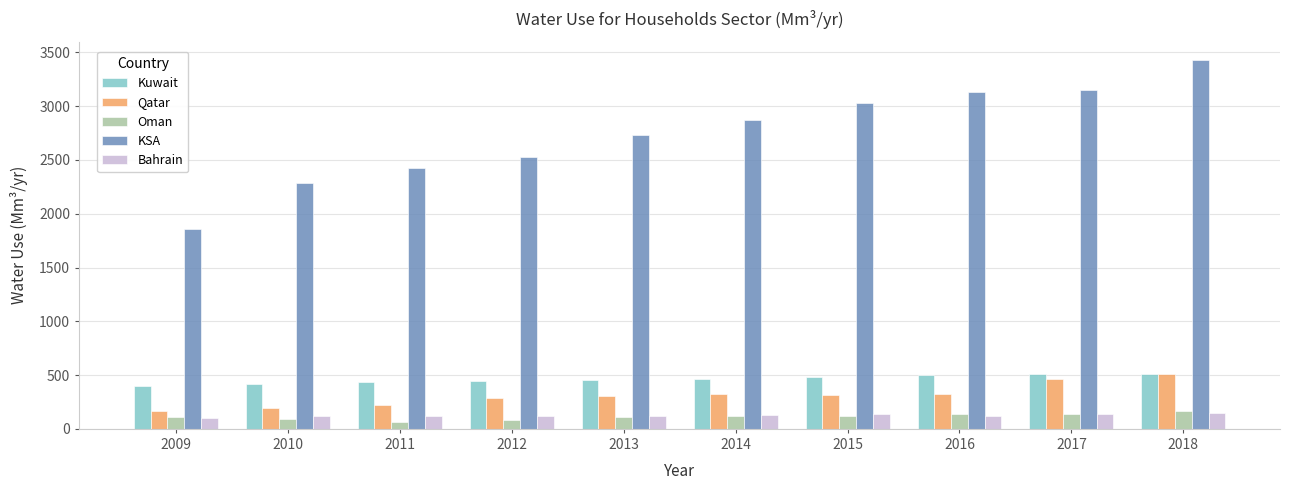

True or false: Kuwait has a value of 686.0 at 2013.

False